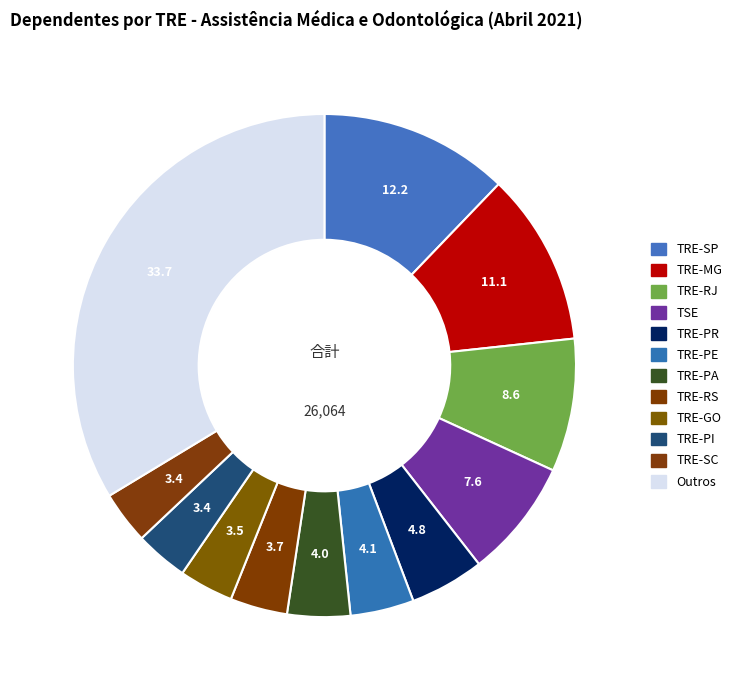

Count the number of slices in the pie.

12